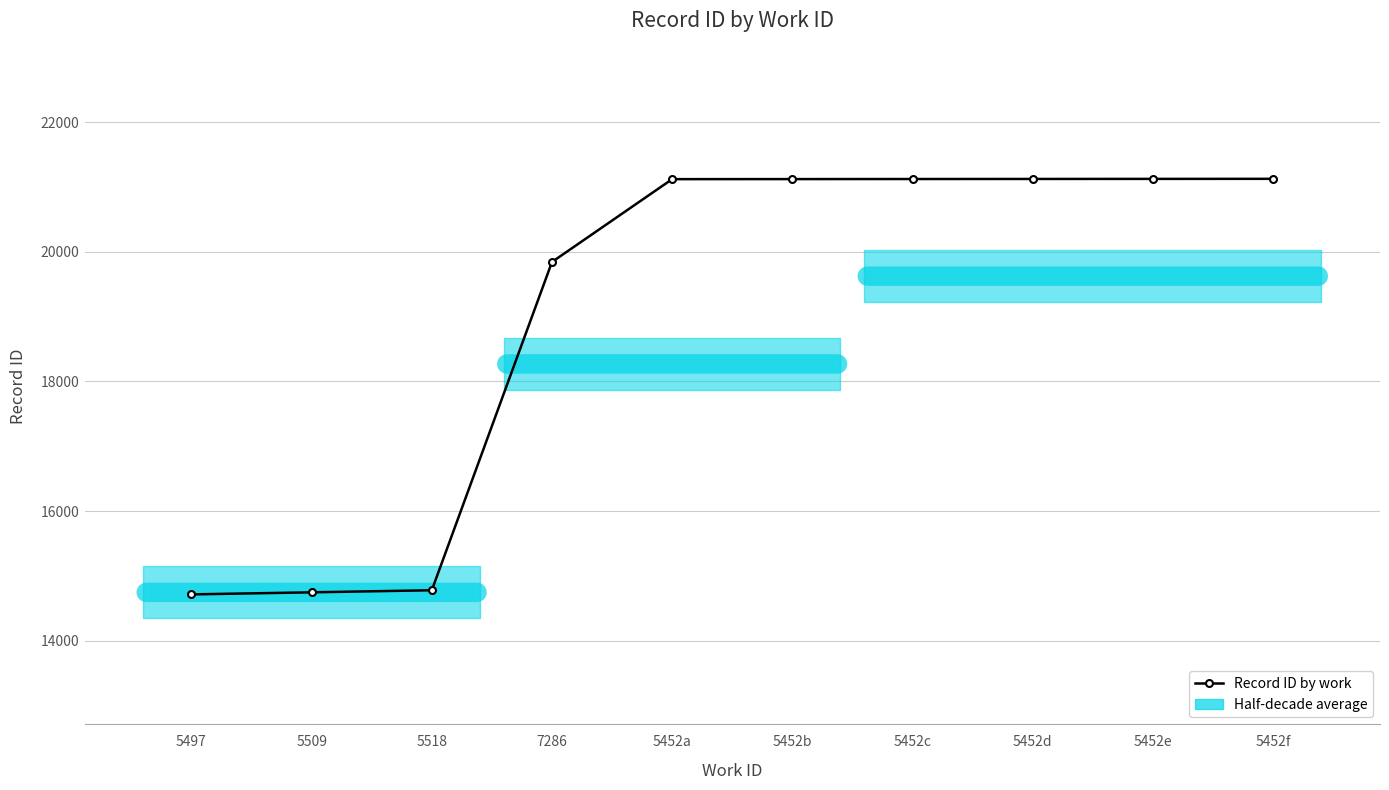

What is the change in value from 7286 to 5452f?

+1283